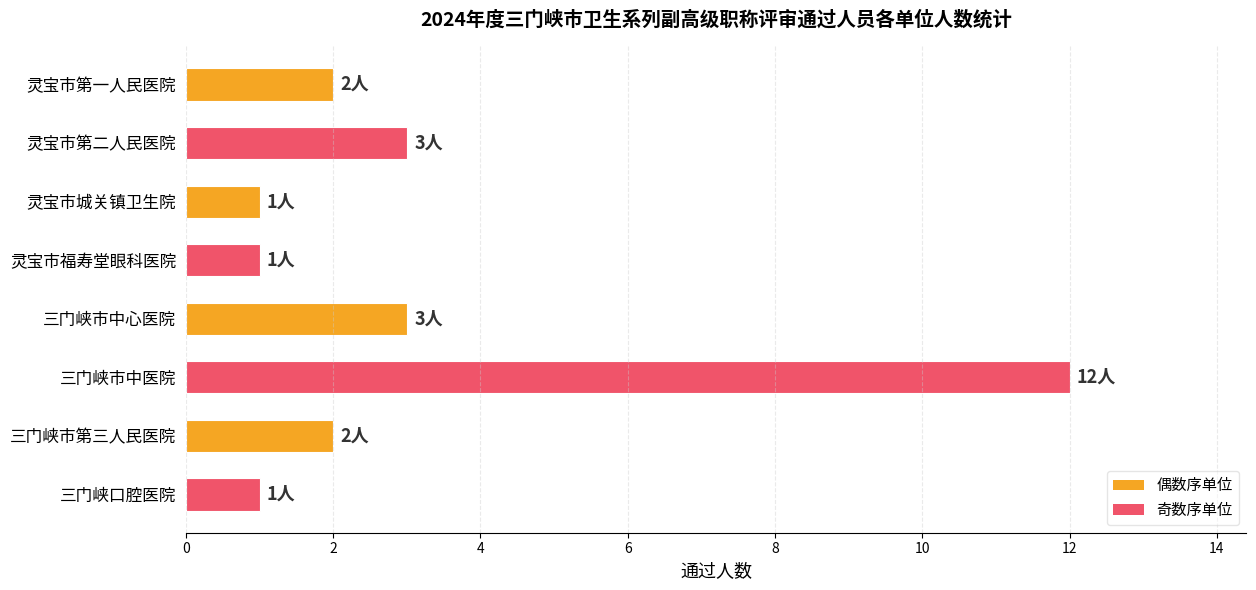

Count the number of data series in this chart.

1